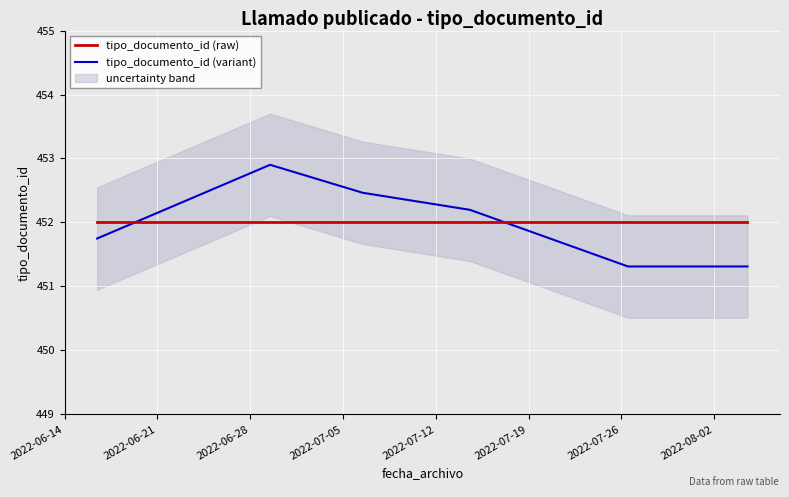

Which series ends up on top after the final intersection of tipo_documento_id (variant) and tipo_documento_id (raw)?

tipo_documento_id (raw)